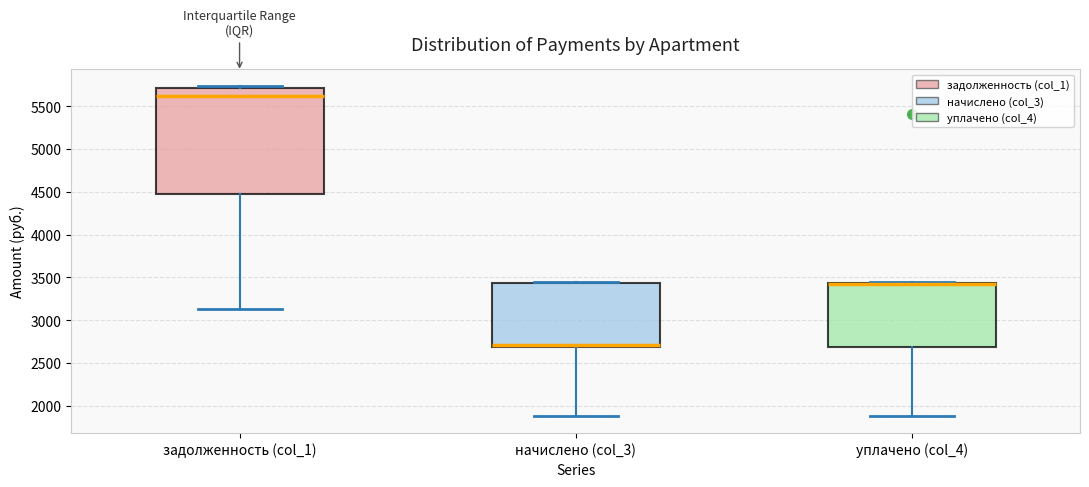

Reading left to right, read every box against the y-axis: the position of its median line, the range the box covers, and the ends of its whiskers. The values are not printed on the chart, so give them approximately, as read against the axis.

задолженность (col_1): median 5600, box 4450 to 5700, whiskers 3150 to 5750
начислено (col_3): median 2700 (just above the box's lower edge), box 2700 to 3450, whiskers 1900 to 3450
уплачено (col_4): median 3400 (drawn on the box's upper edge), box 2700 to 3450, whiskers 1900 to 3450